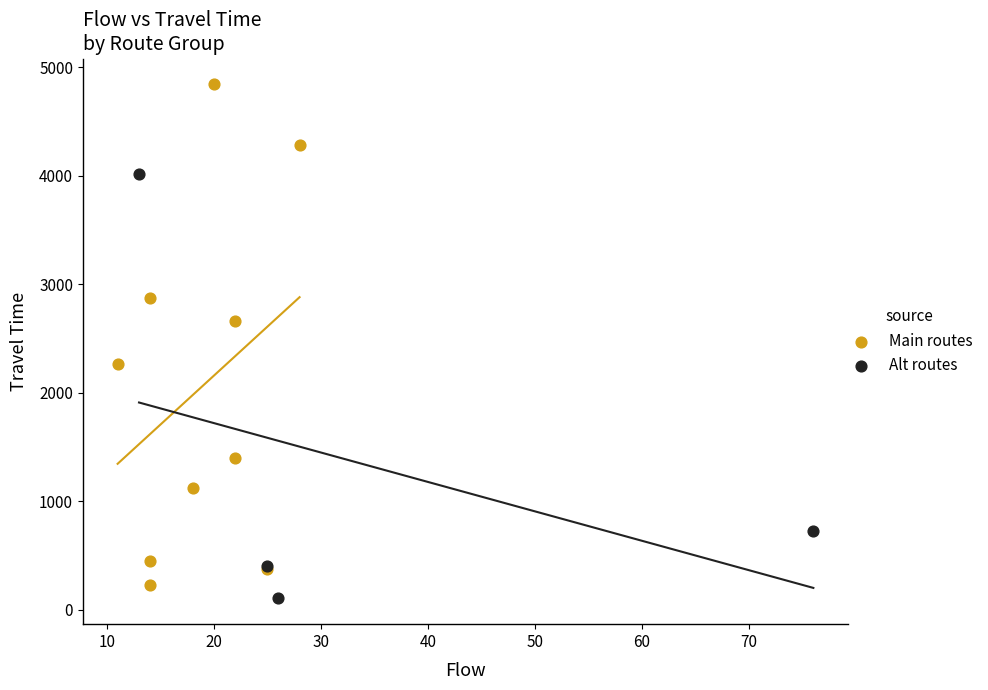

What are all the series names shown in the legend?

Main routes, Alt routes